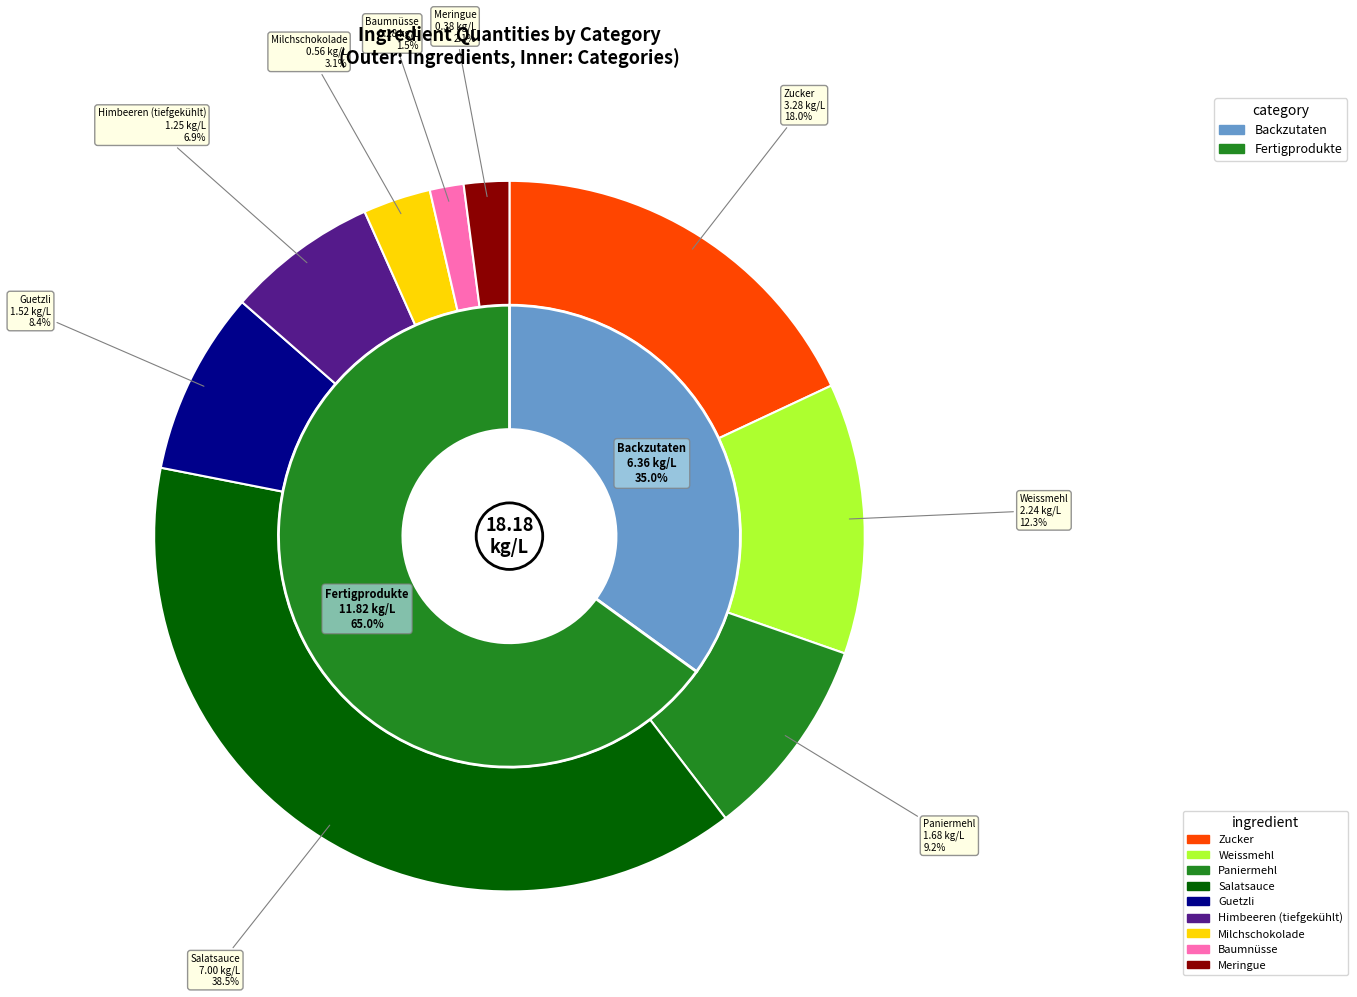

To the nearest percent, what percentage of the pie is Guetzli?

8%